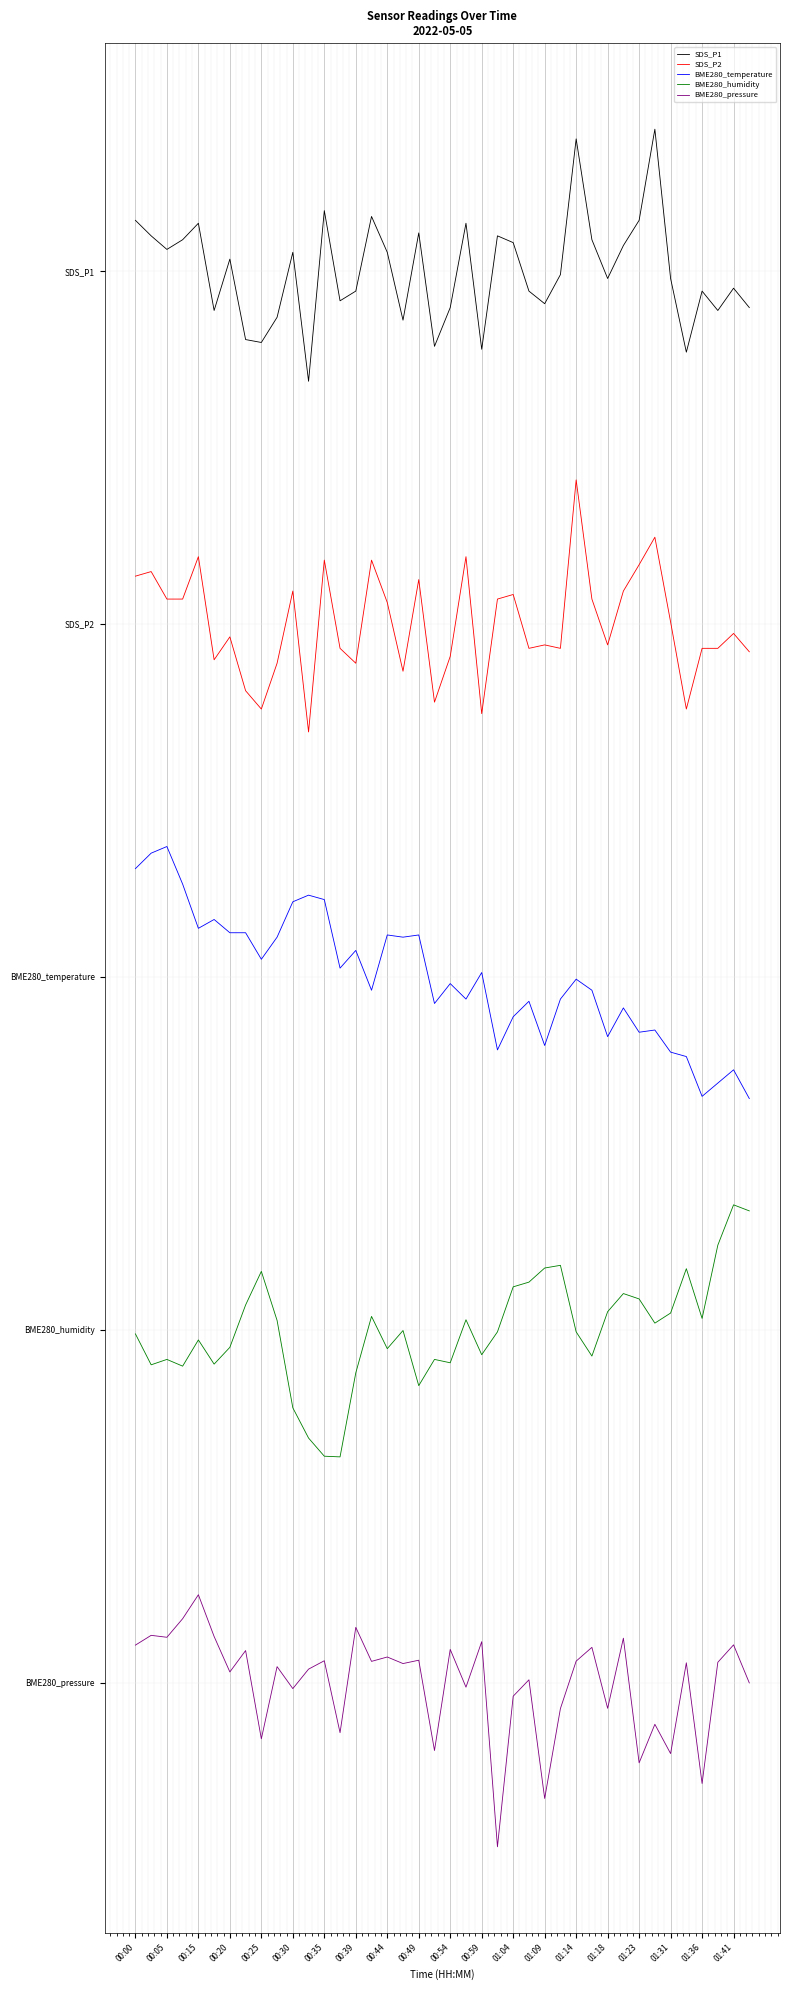

Is this an area chart (filled region under the line)?

No